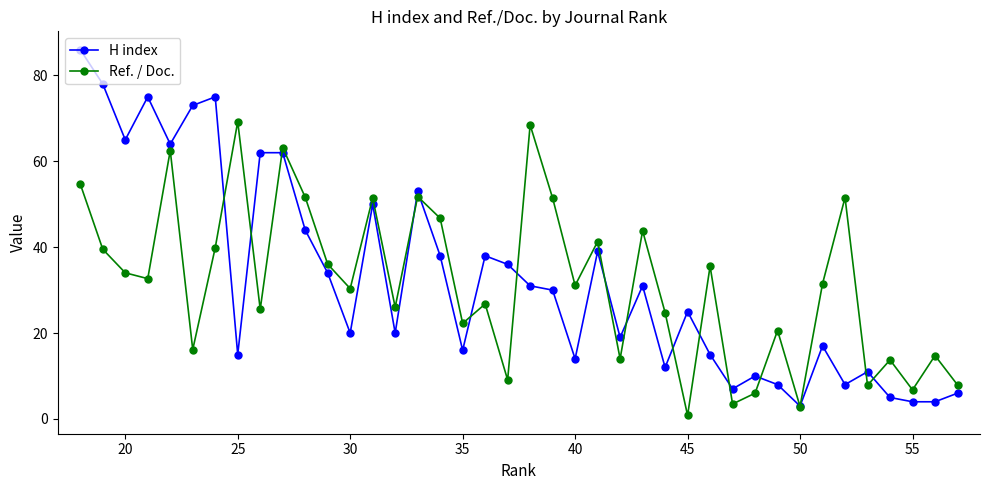

Which series has the widest spread of values?

H index